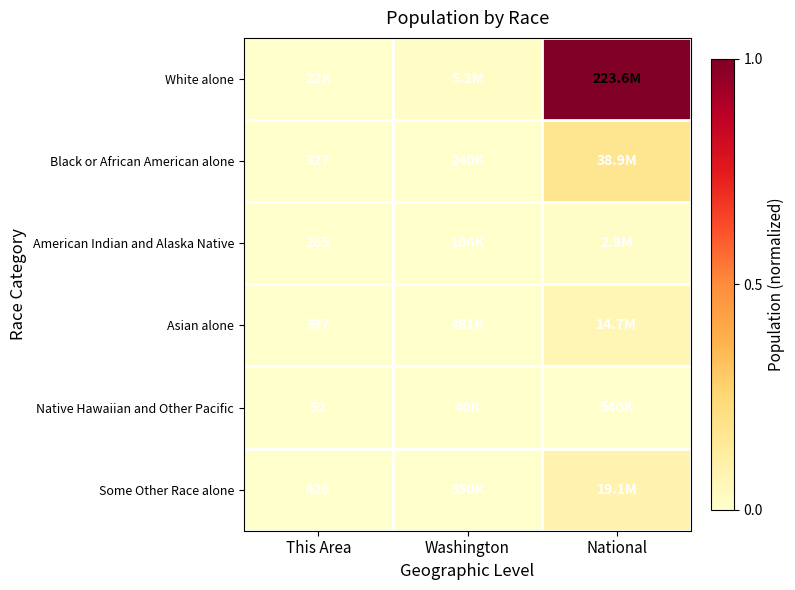

Between This Area and National, which series saw the biggest shift?

White alone